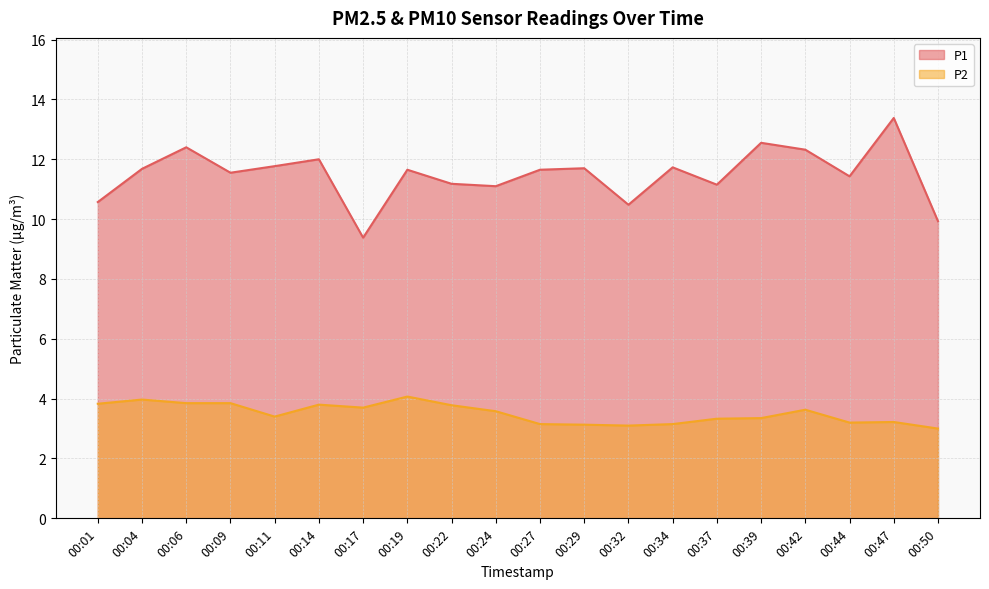

Which series has the largest range (max minus min)?

P1